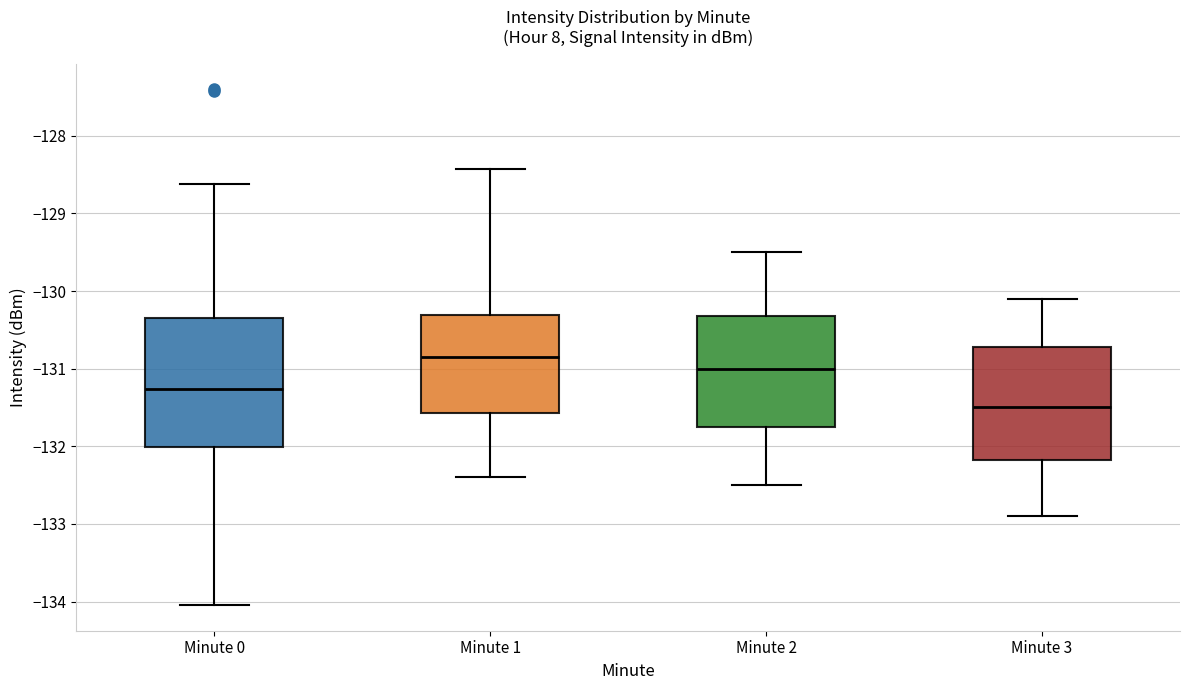

Which box has the highest median line?

Minute 1